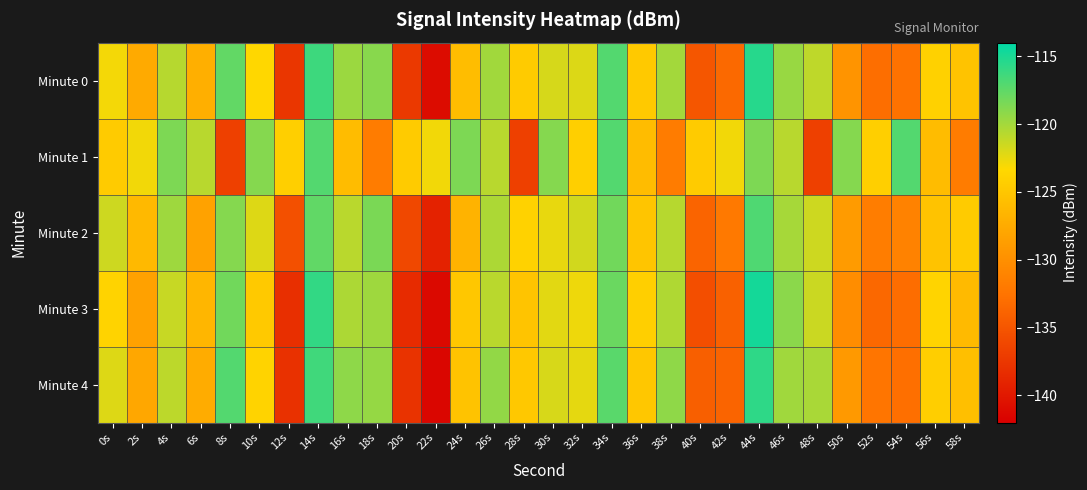

At which category is the sum across all series the highest?

44s